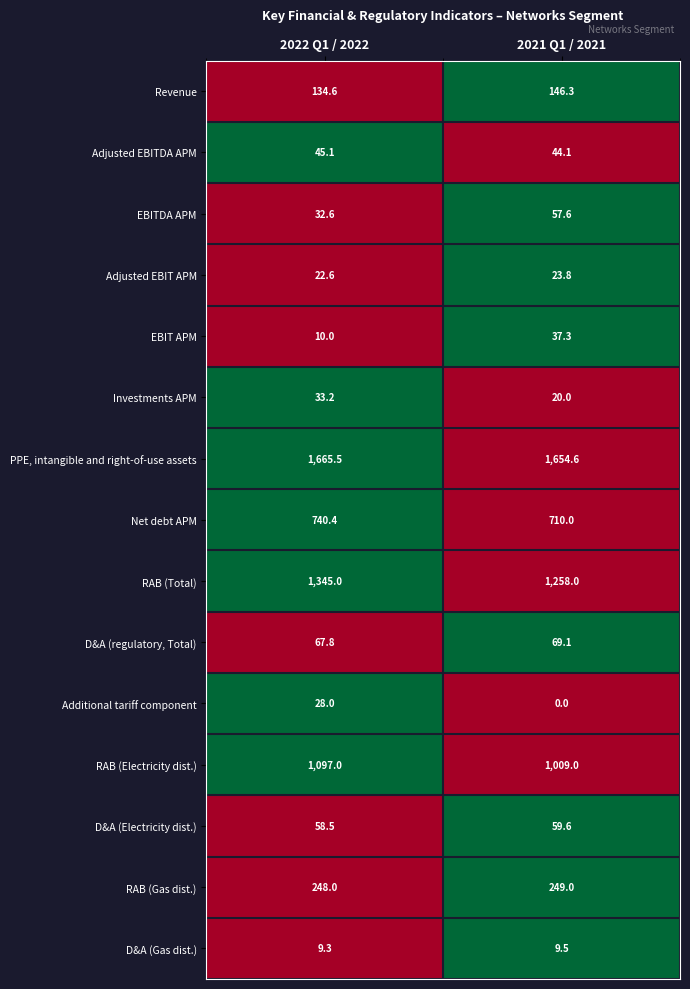

At which label is Investments APM closest to 26?

2021 Q1 / 2021